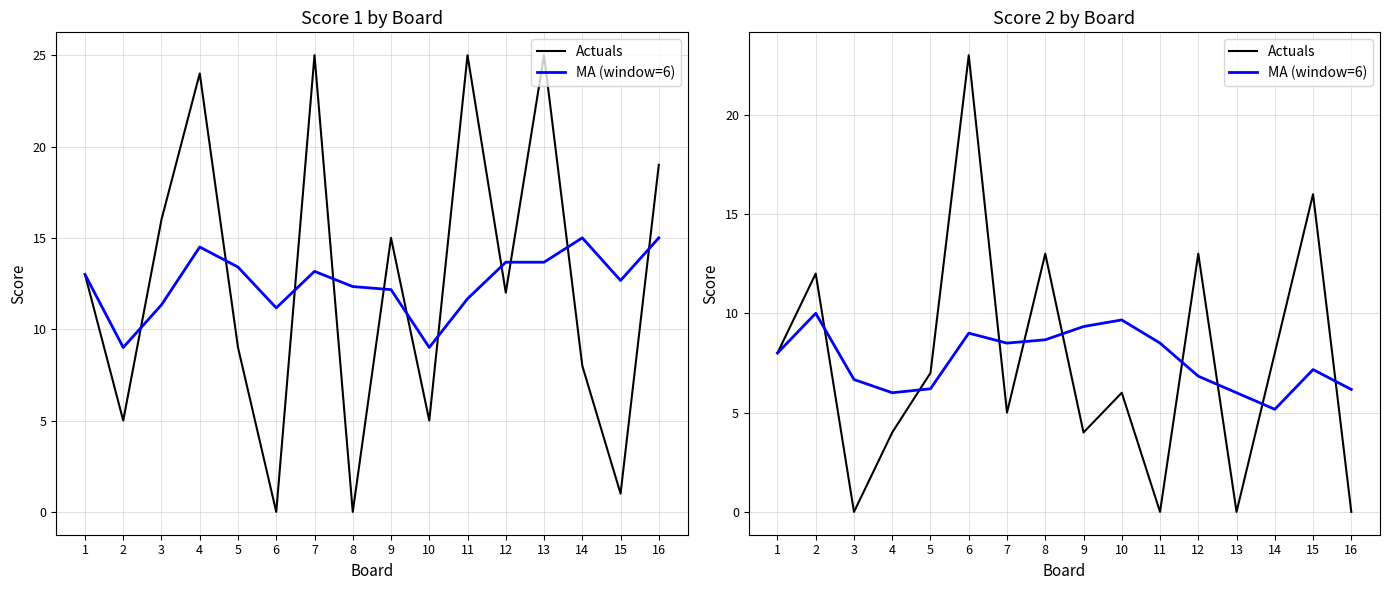

Does the chart have visible grid lines?

Yes